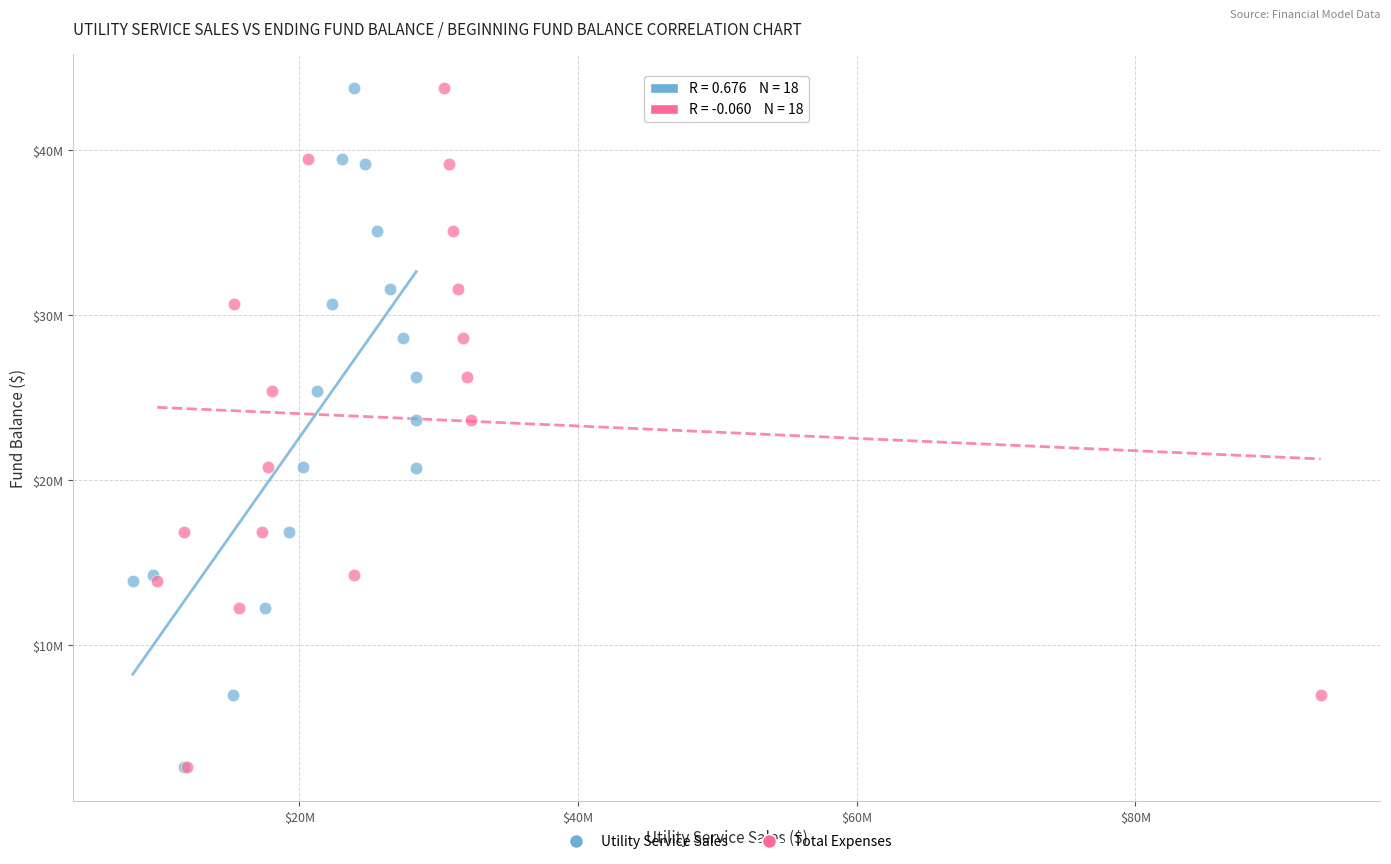

What are all the series names shown in the legend?

Utility Service Sales, Total Expenses